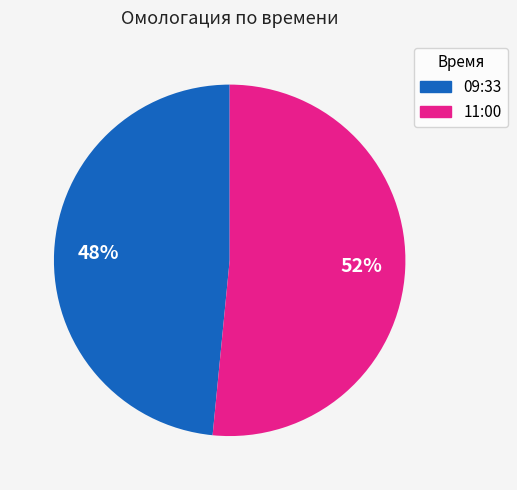

To the nearest percent, what is the average slice percentage?

50%